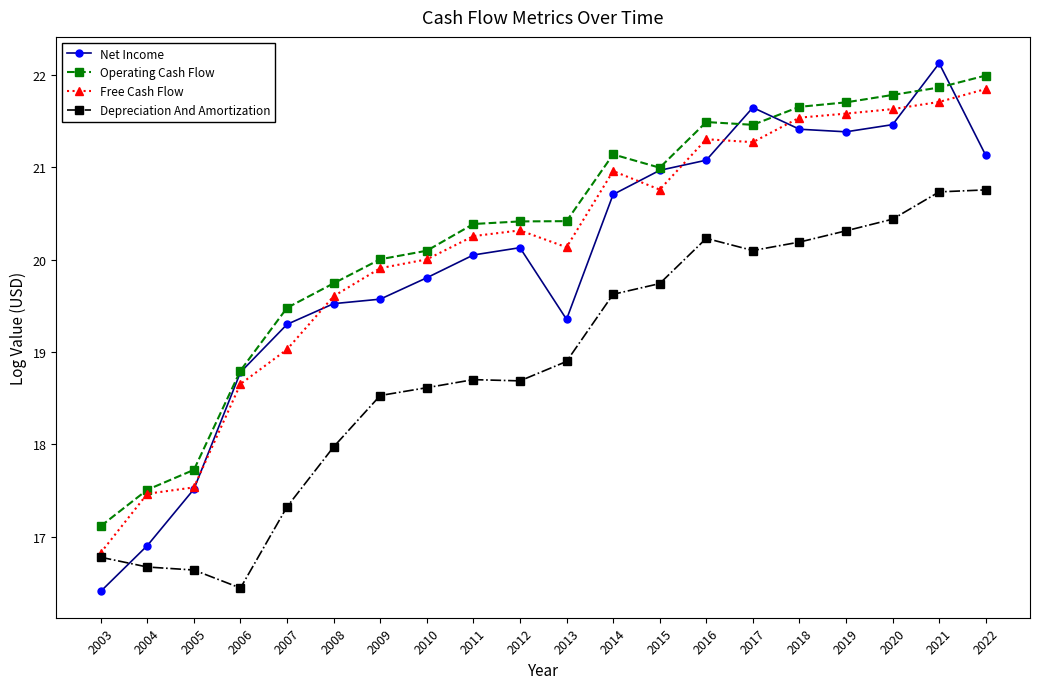

What are all the series names shown in the legend?

Net Income, Operating Cash Flow, Free Cash Flow, Depreciation And Amortization